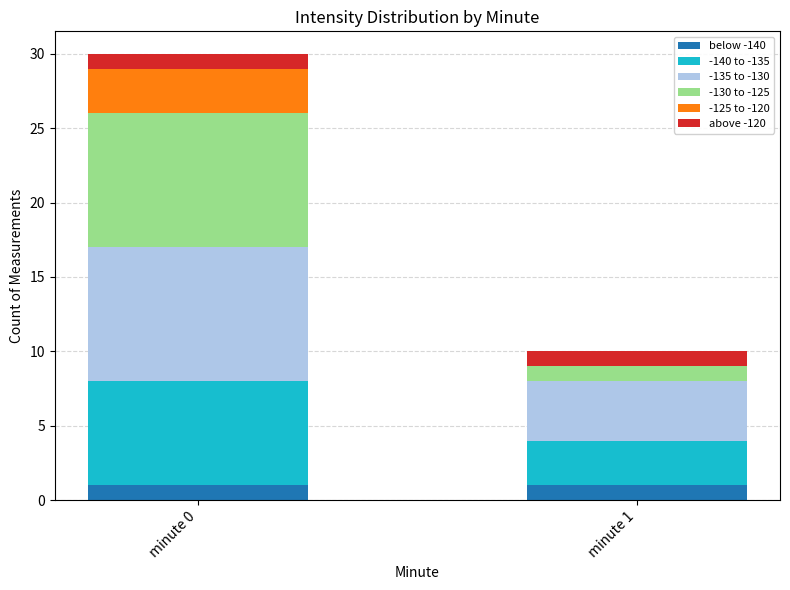

At which category is the sum across all series the highest?

minute 0